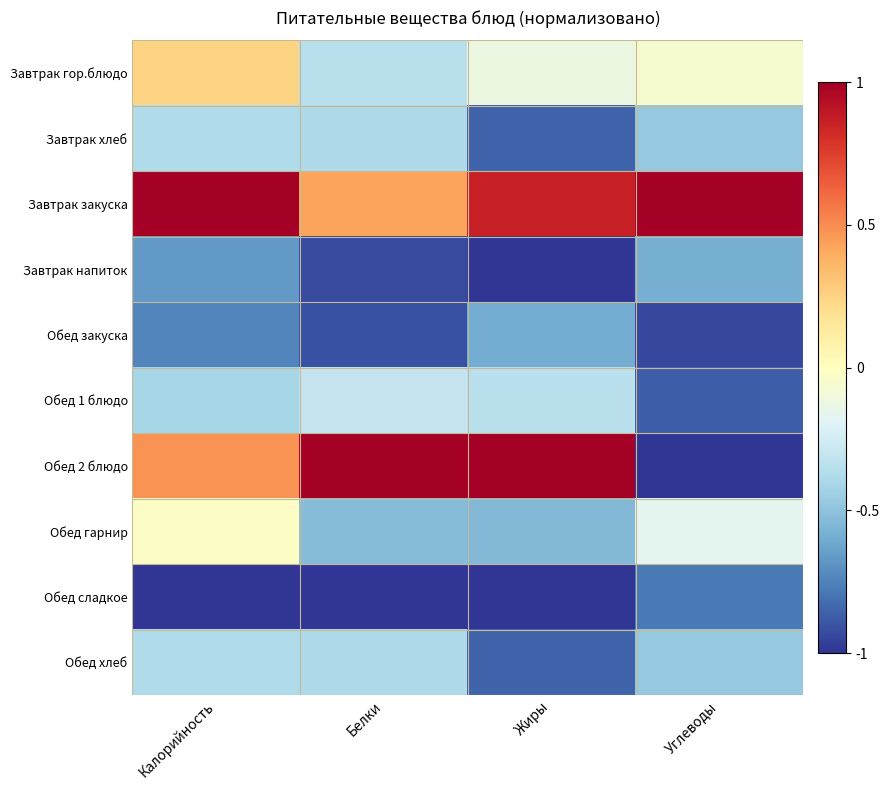

Reading left to right, transcribe all the data shown in this chart.

Завтрак гор.блюдо: Калорийность=0.2	Белки=-0.3	Жиры=-0.1	Углеводы=-0.1
Завтрак хлеб: Калорийность=-0.4	Белки=-0.4	Жиры=-0.9	Углеводы=-0.5
Завтрак закуска: Калорийность=1.0	Белки=0.4	Жиры=0.9	Углеводы=1.0
Завтрак напиток: Калорийность=-0.7	Белки=-0.9	Жиры=-1.0	Углеводы=-0.6
Обед закуска: Калорийность=-0.7	Белки=-0.9	Жиры=-0.6	Углеводы=-0.9
Обед 1 блюдо: Калорийность=-0.4	Белки=-0.3	Жиры=-0.3	Углеводы=-0.9
Обед 2 блюдо: Калорийность=0.5	Белки=1.0	Жиры=1.0	Углеводы=-1.0
Обед гарнир: Калорийность=-0.0	Белки=-0.5	Жиры=-0.5	Углеводы=-0.2
Обед сладкое: Калорийность=-1.0	Белки=-1.0	Жиры=-1.0	Углеводы=-0.8
Обед хлеб: Калорийность=-0.4	Белки=-0.4	Жиры=-0.9	Углеводы=-0.5